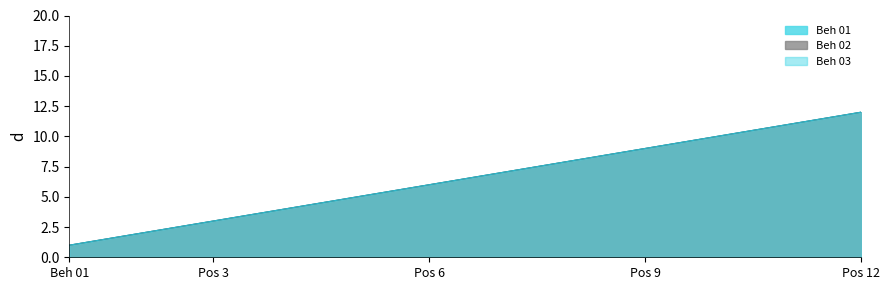

The Beh 03 series shows 8 at Pos 12. True or false?

False